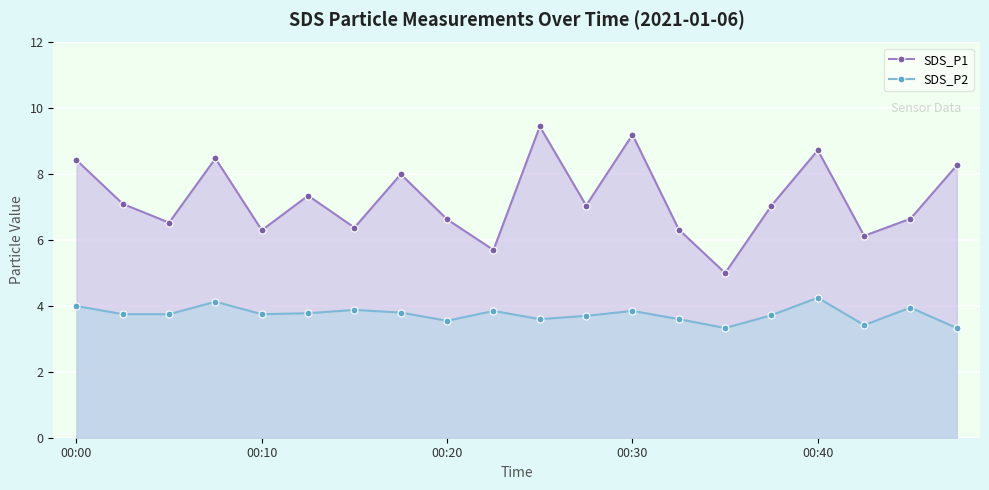

How many values in the SDS_P1 series are below 7?

9